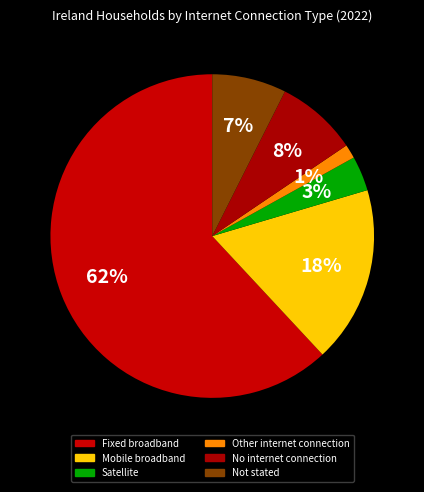

To the nearest percent, what portion does Fixed broadband represent?

62%